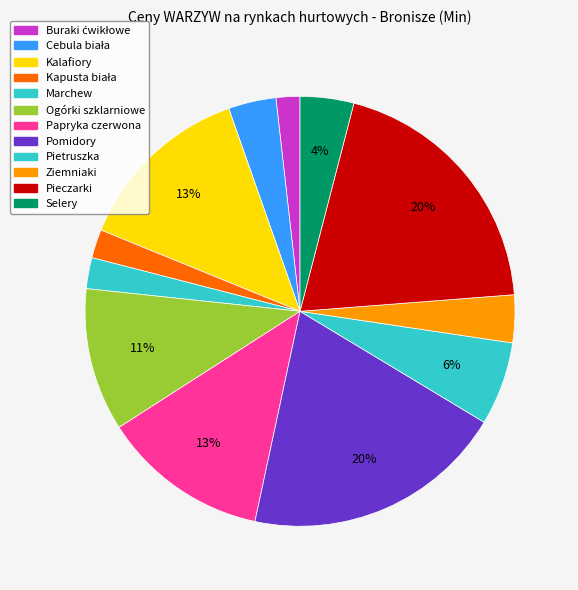

Do Pomidory and Marchew together represent more than half of the pie?

No